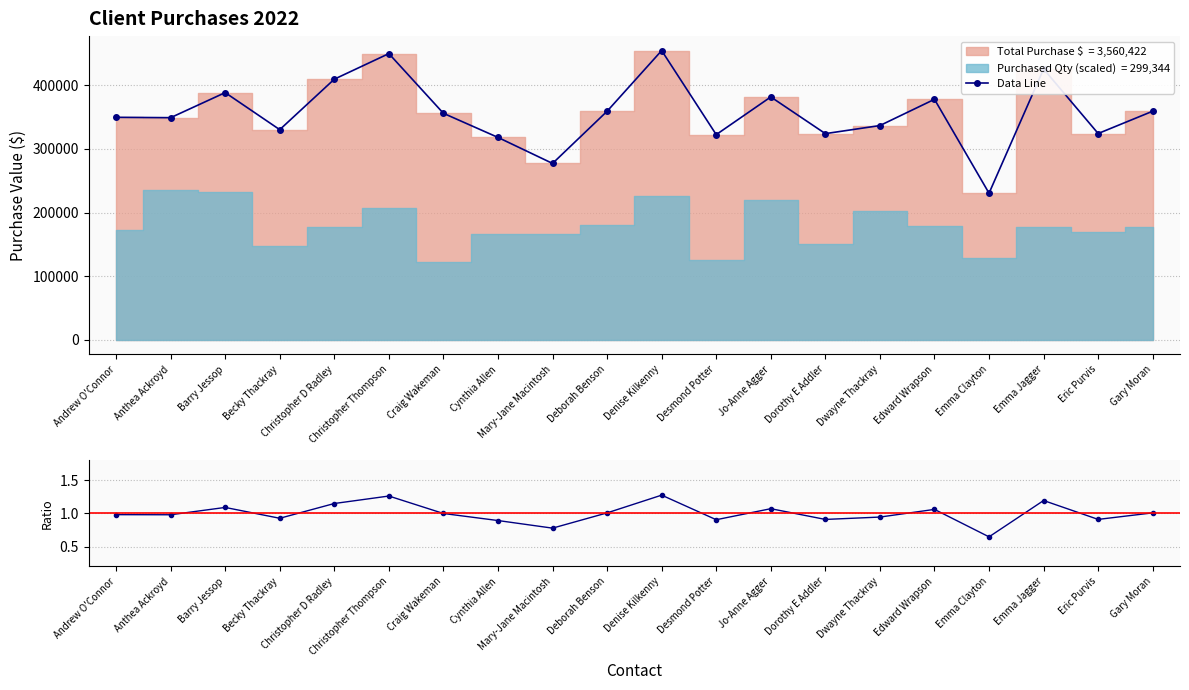

What is the greatest value displayed?

454262.5